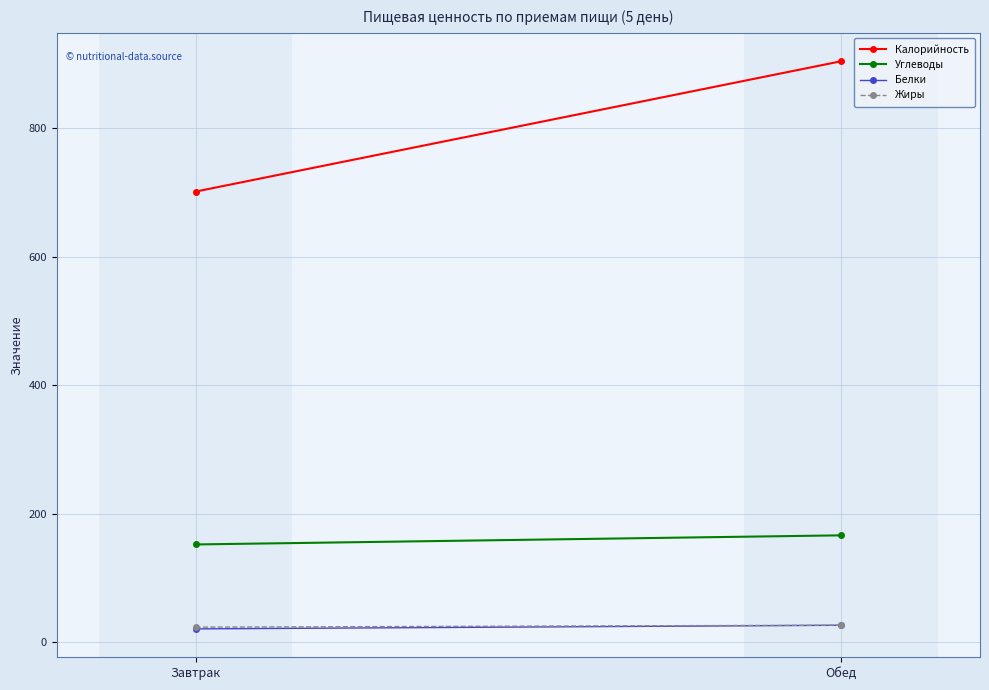

Is this an area chart (filled region under the line)?

No